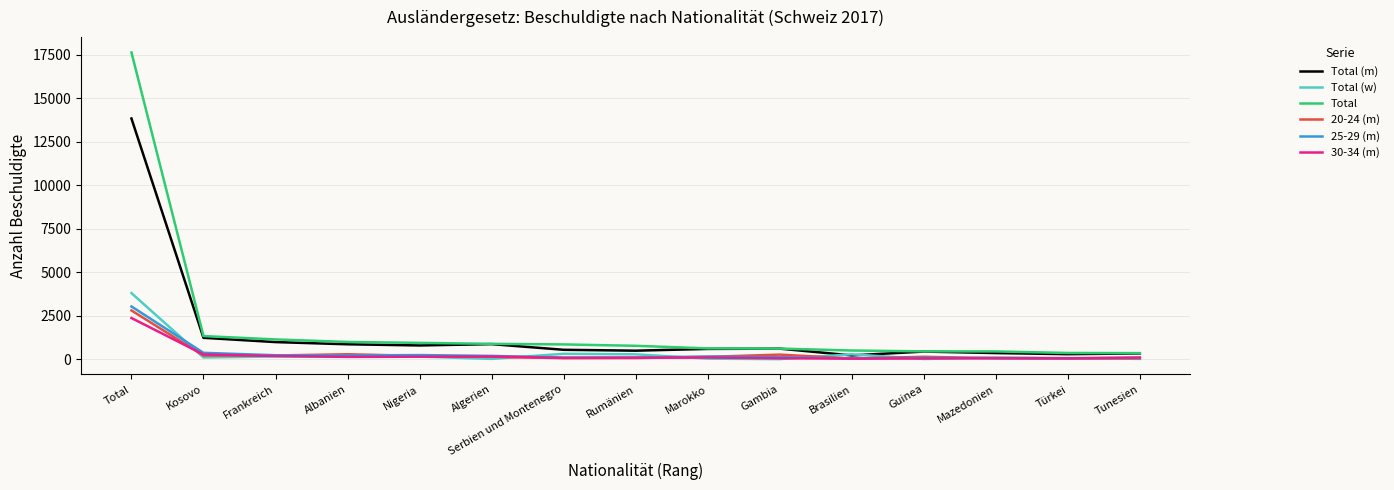

Which series ends up on top after the final intersection of 20-24 (m) and 30-34 (m)?

30-34 (m)